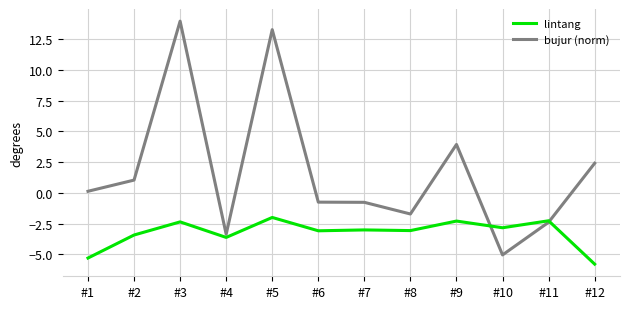

Which series has the largest total across all categories?

bujur (norm)